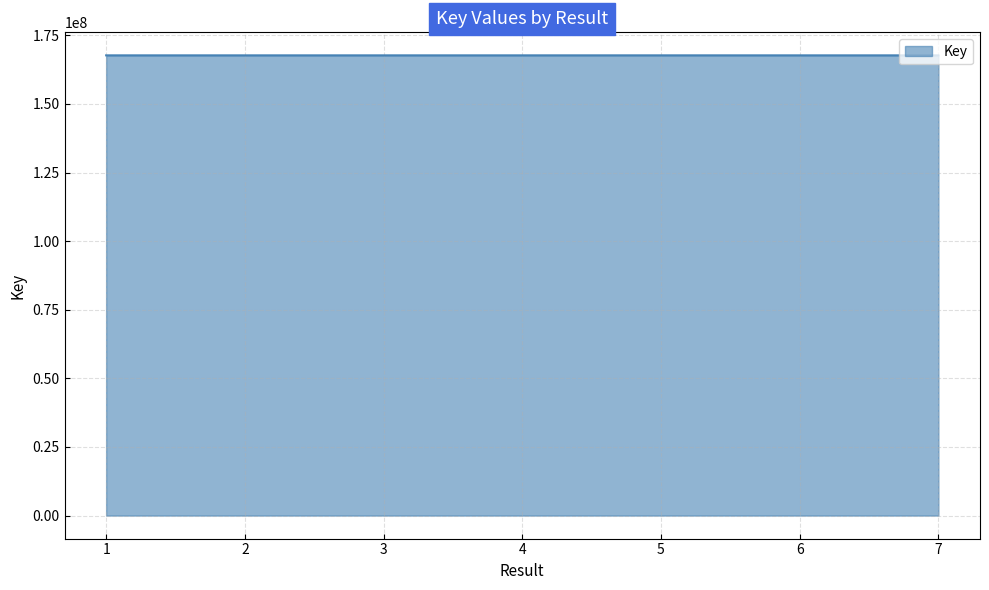

What is the ratio of the value at 4 to the value at 6?

1.0